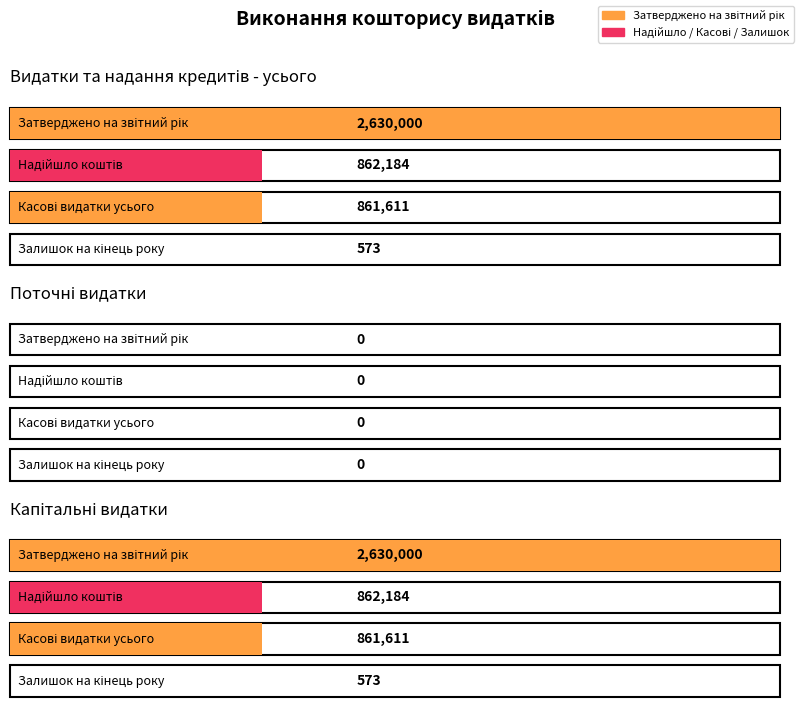

What is the difference between the highest and lowest values at Капітальні видатки?

2629427